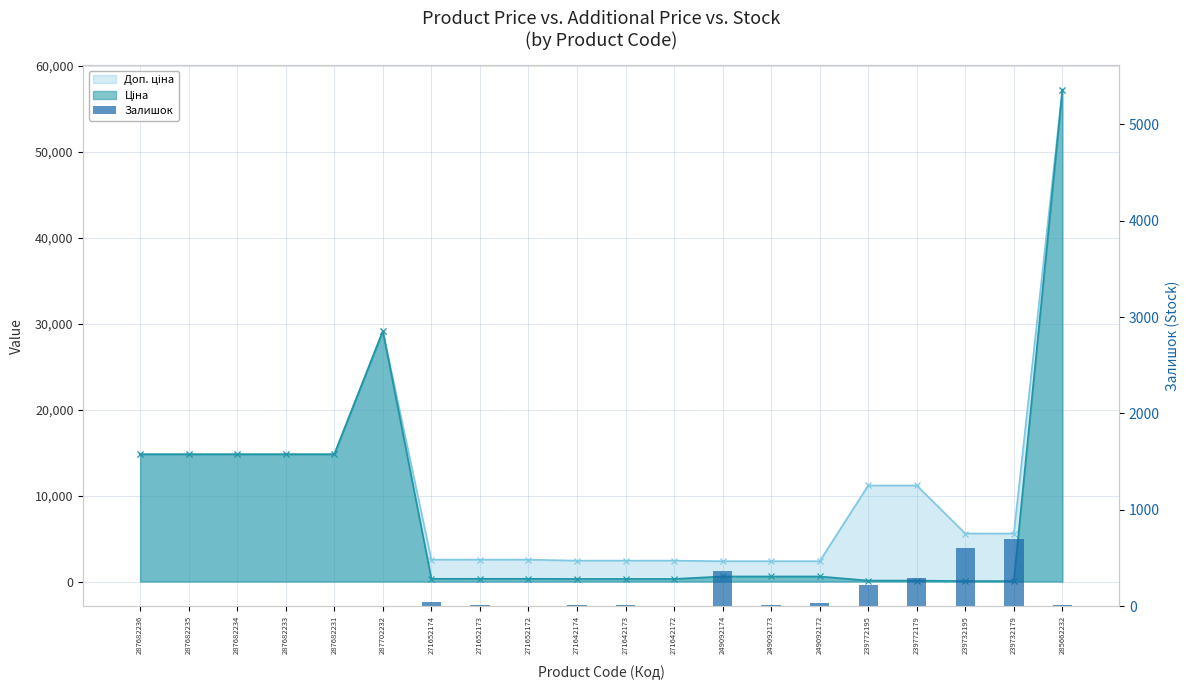

Reading right to left, what are all the values shown in this chart?

285662232=13	239732179=702	239732195=606	239772179=290	239772195=218	249092172=33	249092173=14	249092174=365	271642172=5	271642173=10	271642174=14	271652172=5	271652173=15	271652174=38	287702232=0	287682231=0	287682233=0	287682234=0	287682235=0	287682236=0